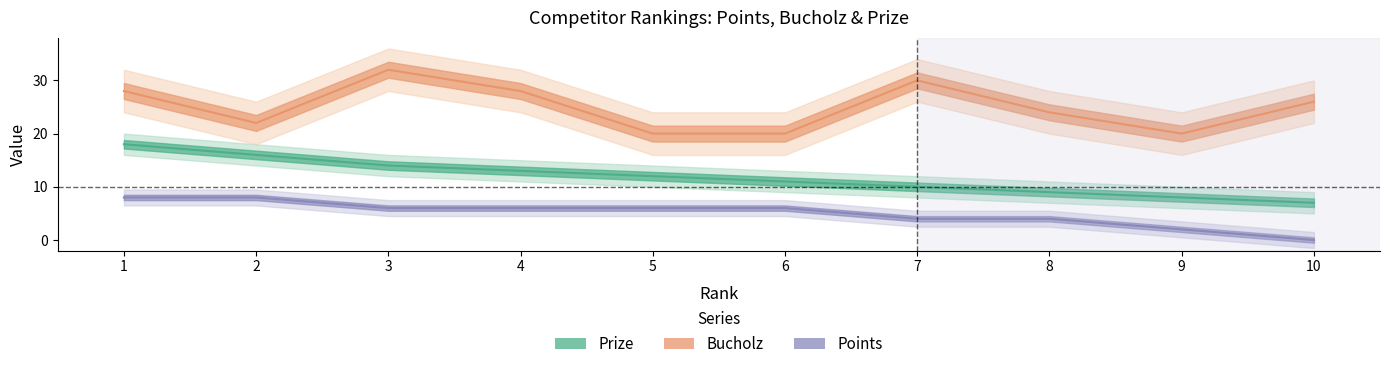

True or false: Points and Bucholz cross at least once.

False